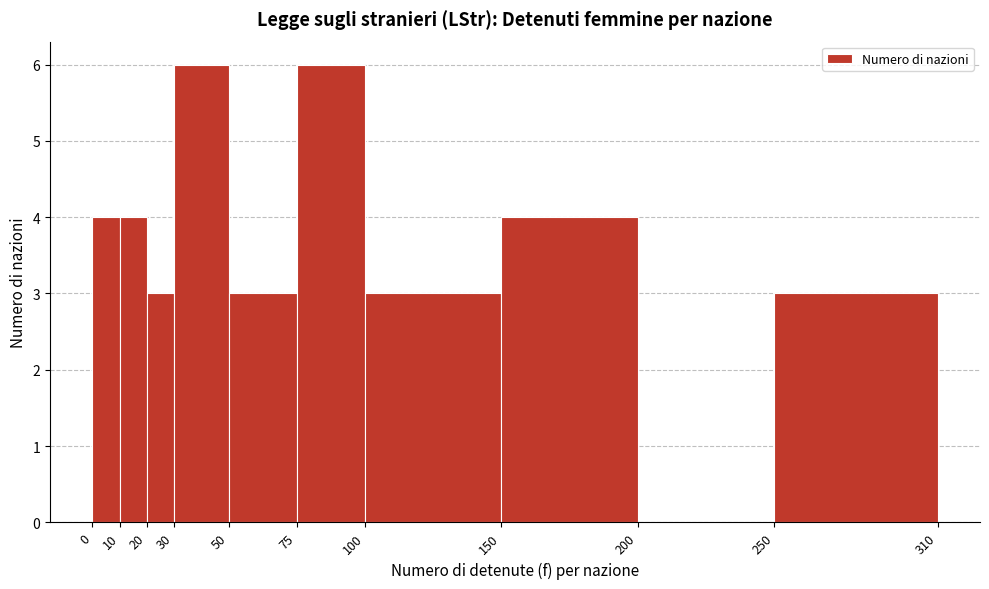

Reading left to right, transcribe this chart: for each bar, give the range it covers on the x-axis and its height. The values are not printed on the chart, so give them approximately, as read against the axis.

0 to 10: 4
10 to 20: 4
20 to 30: 3
30 to 50: 6
50 to 75: 3
75 to 100: 6
100 to 150: 3
150 to 200: 4
200 to 250: 0
250 to 310: 3